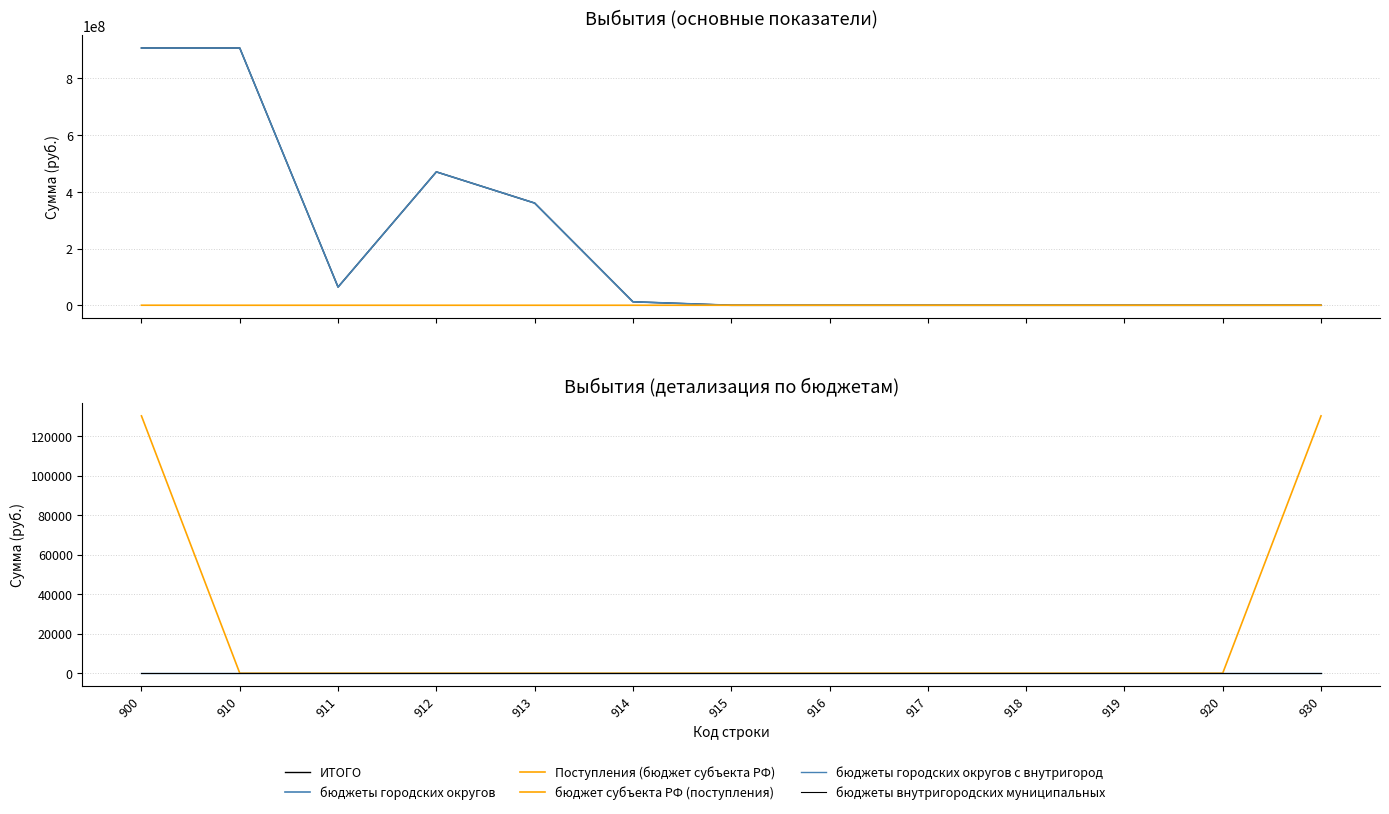

What is the difference between the second highest and minimum values in the бюджеты городских округов series?

907380803.1